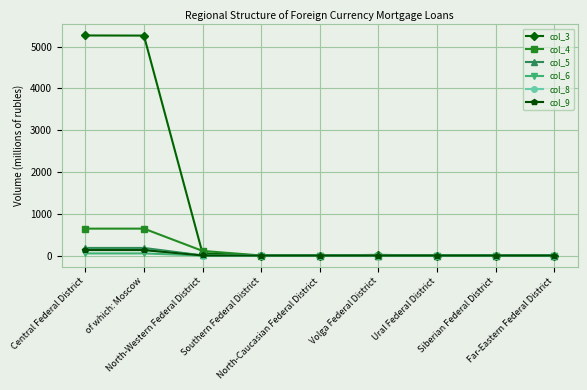

The col_8 series shows 0 at North-Caucasian Federal District. True or false?

True